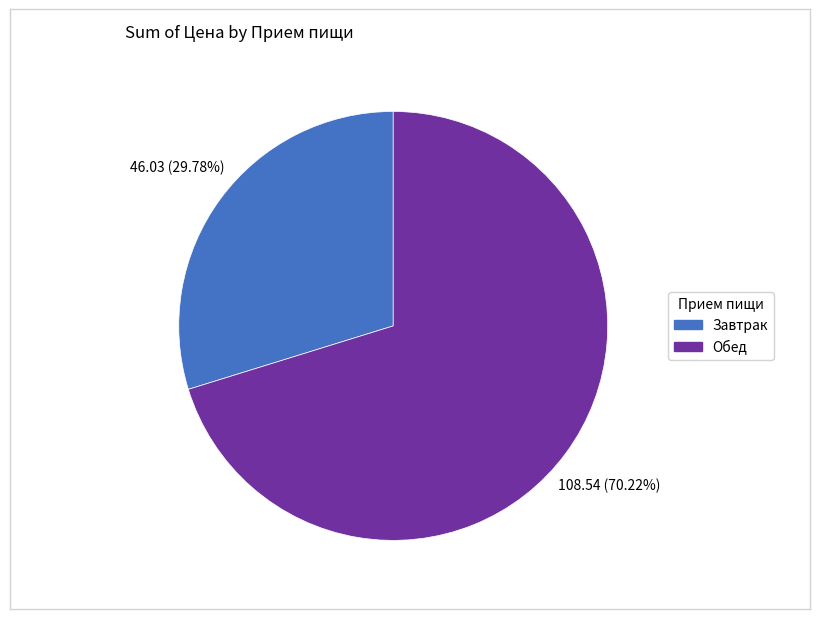

Count the number of slices in the pie.

2